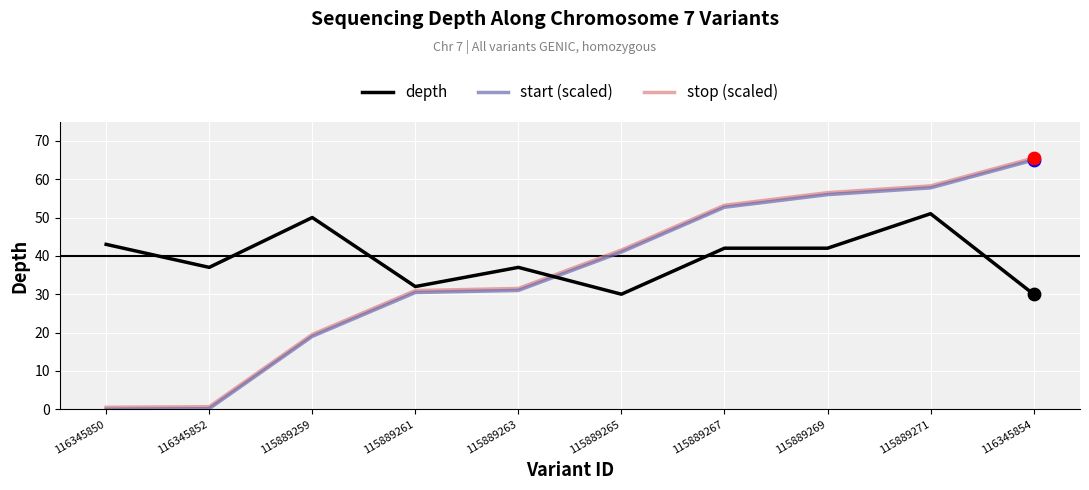

What are all the series names shown in the legend?

depth, start (scaled), stop (scaled)